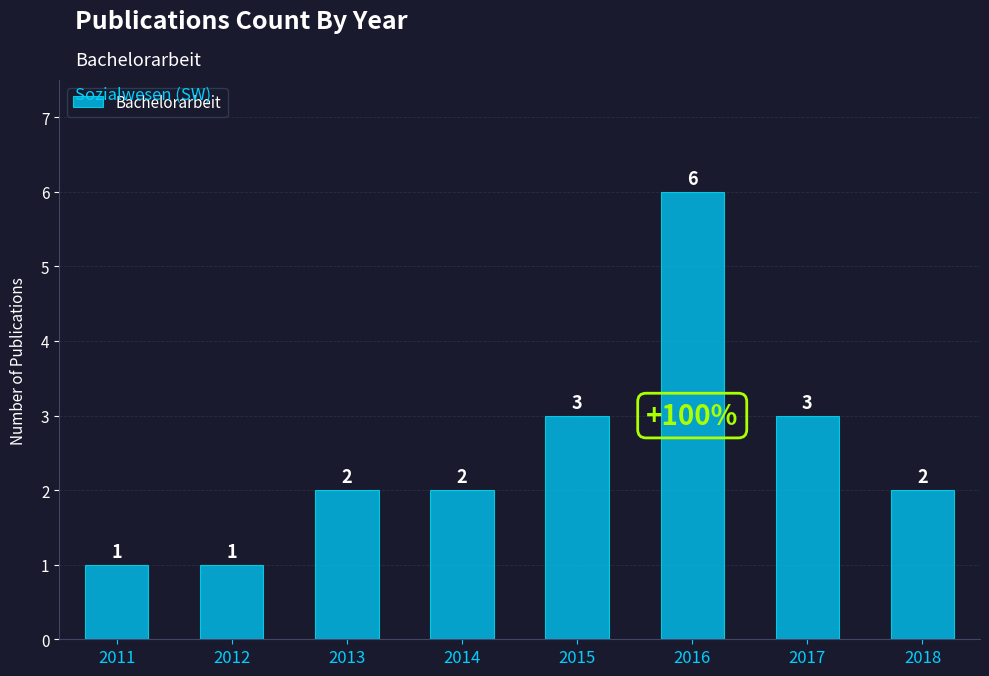

How many values are below 2?

2